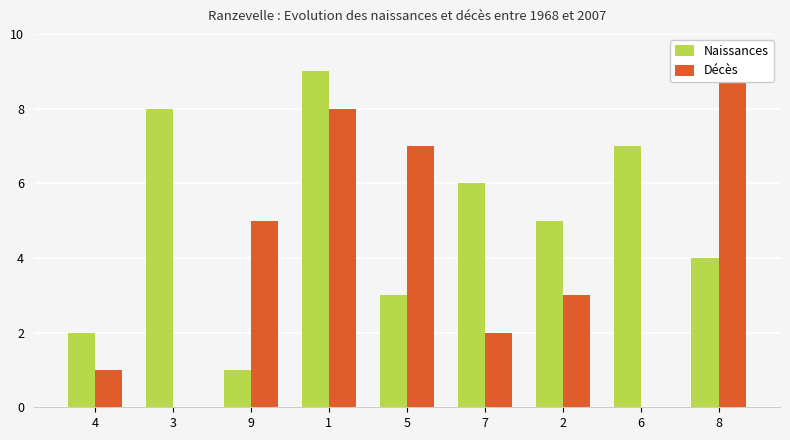

Does the chart contain any negative values?

No